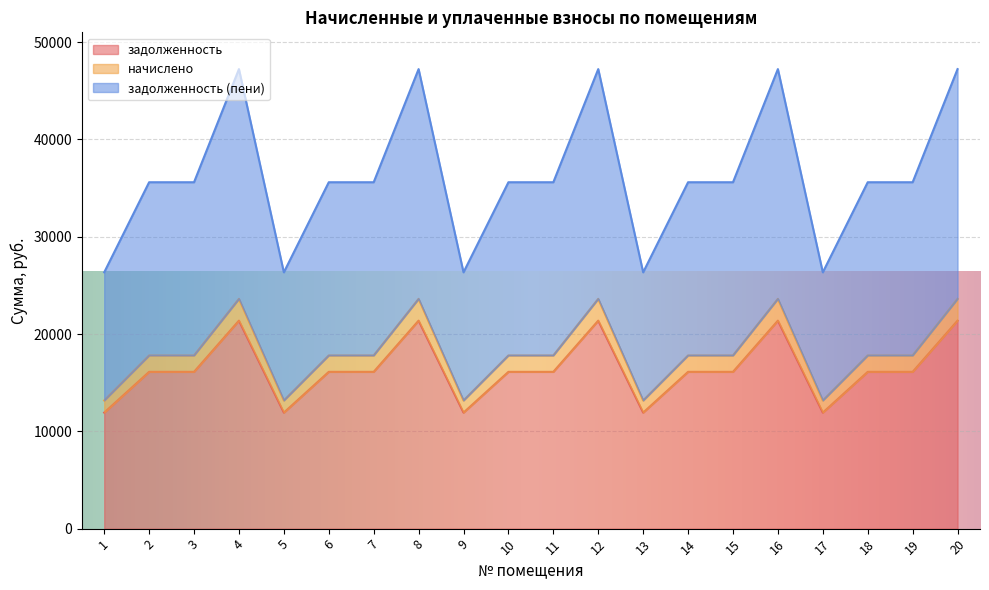

Read the начислено value at 9.

13170.2